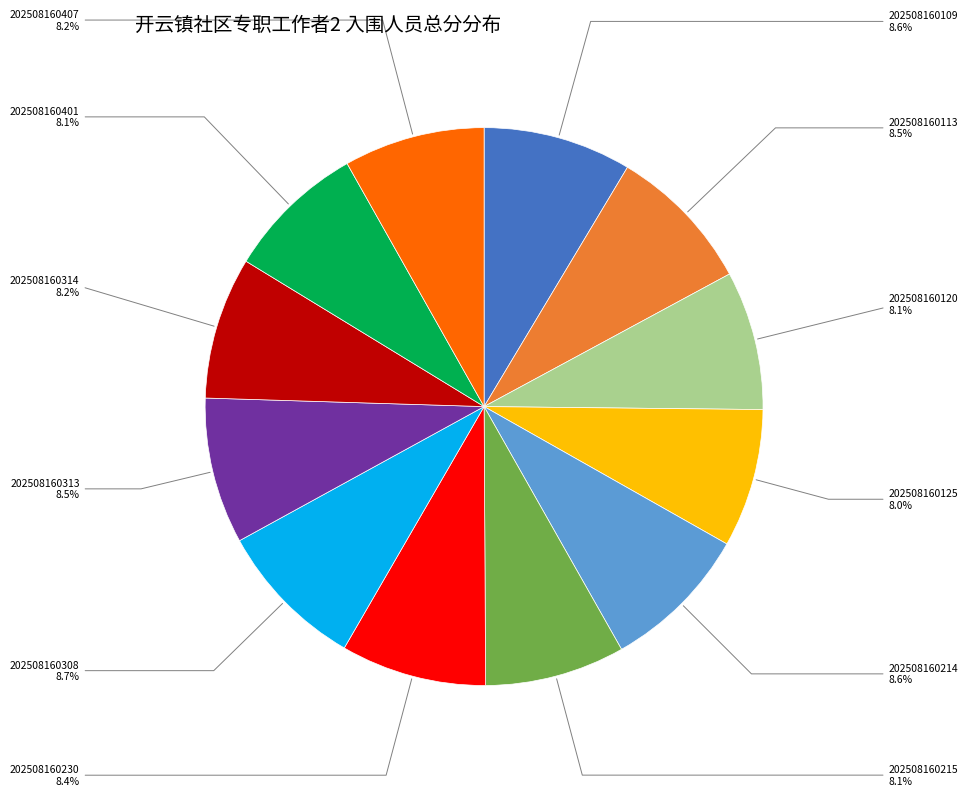

How many slices are in this pie chart?

12